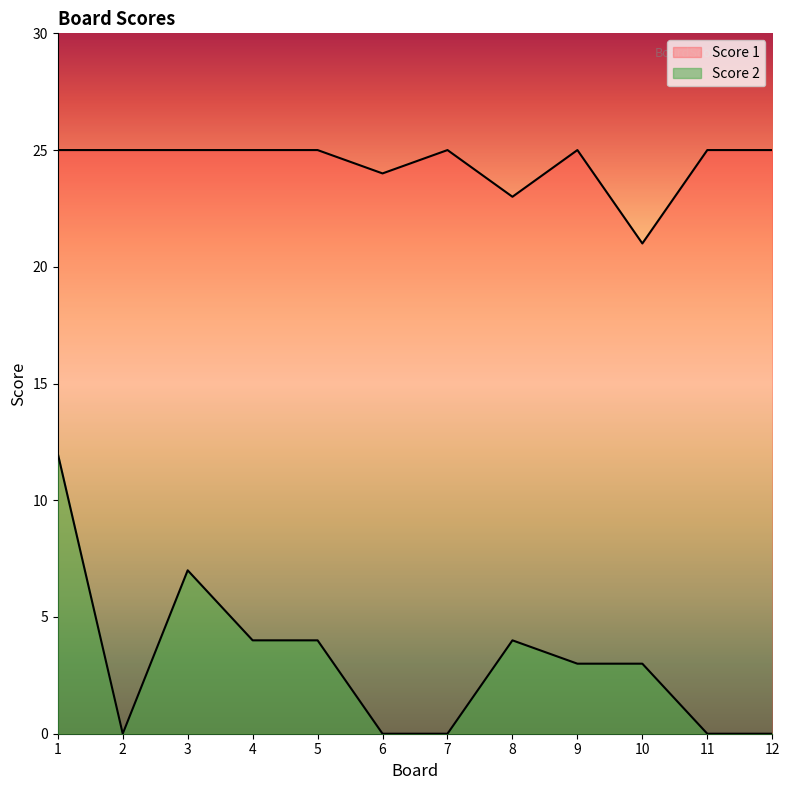

What is the difference between the maximum and second lowest values in the Score 2 series?

12